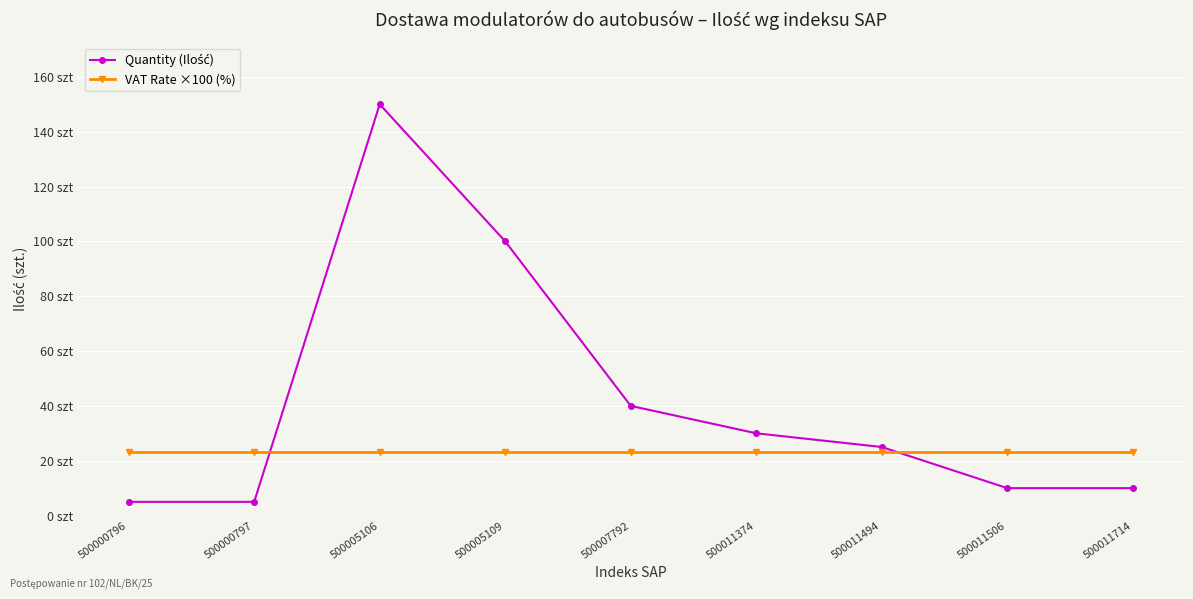

Does the chart have visible grid lines?

Yes